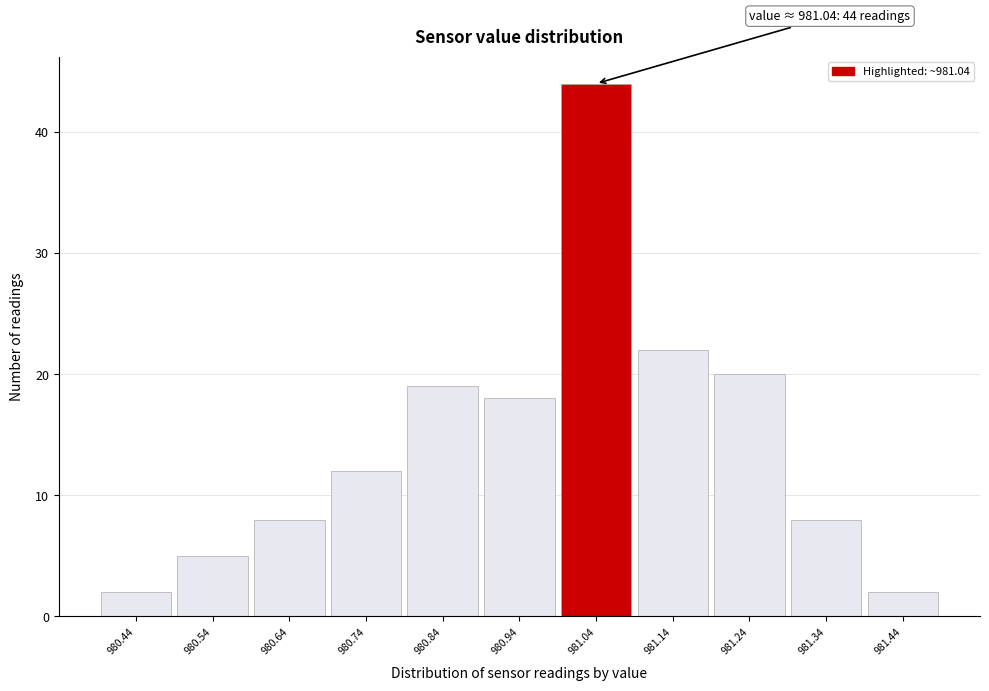

Over which range of the x-axis is the bar tallest?

980.99 to 981.09